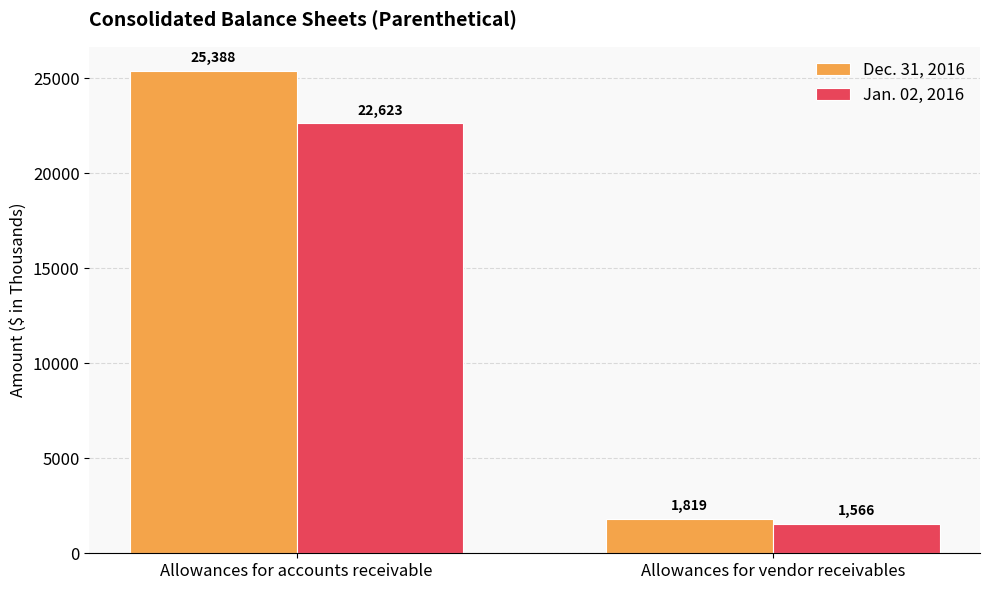

How many bars are there in total?

4